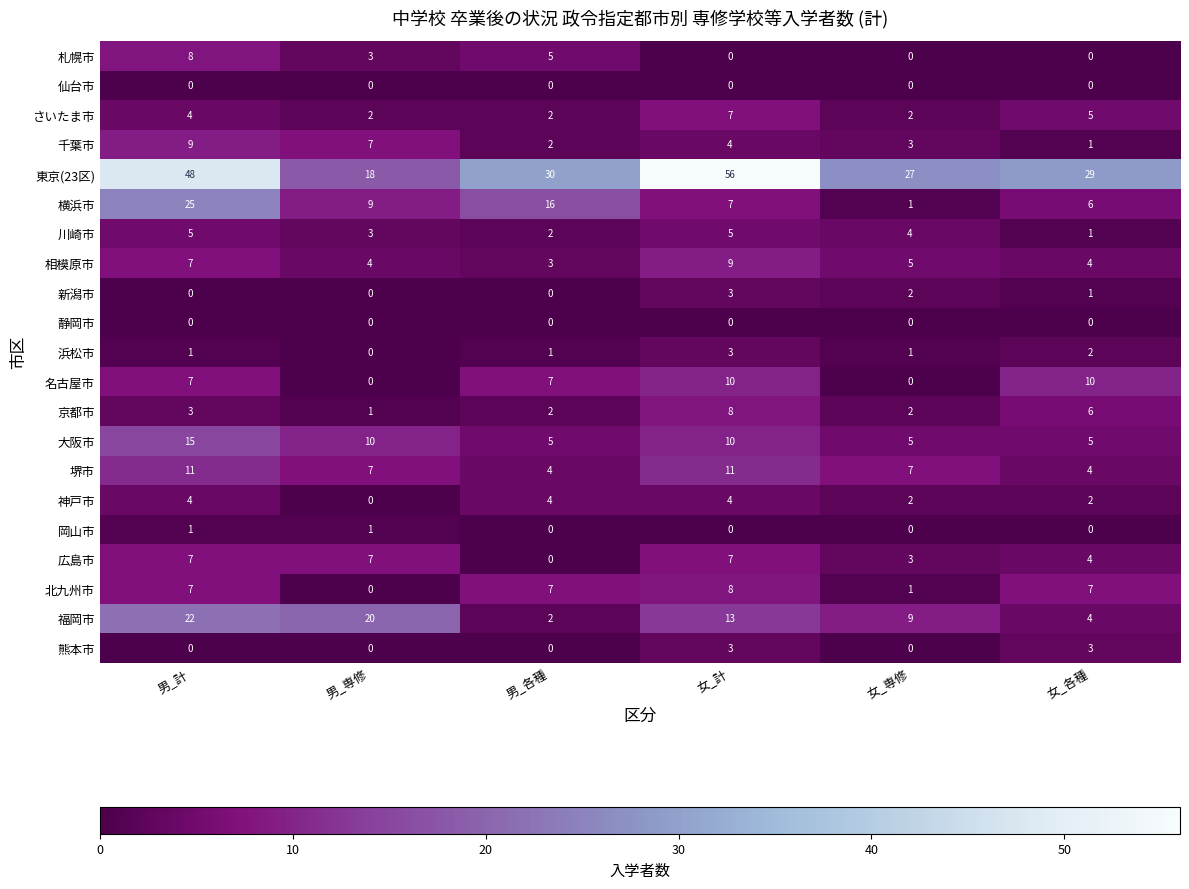

True or false: 京都市 has a value of 1 at 男_計.

False